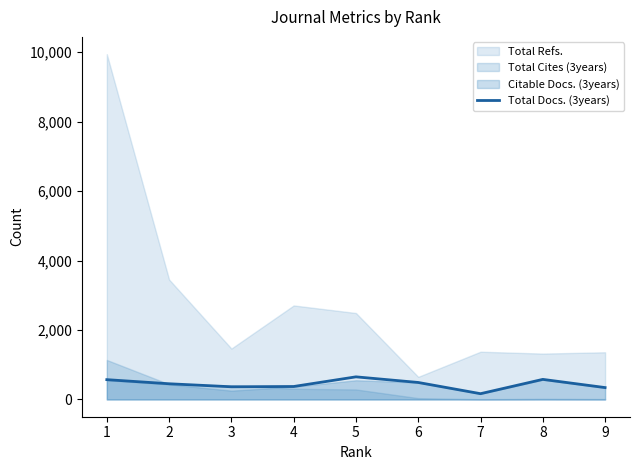

How many data points are less than 452?

4